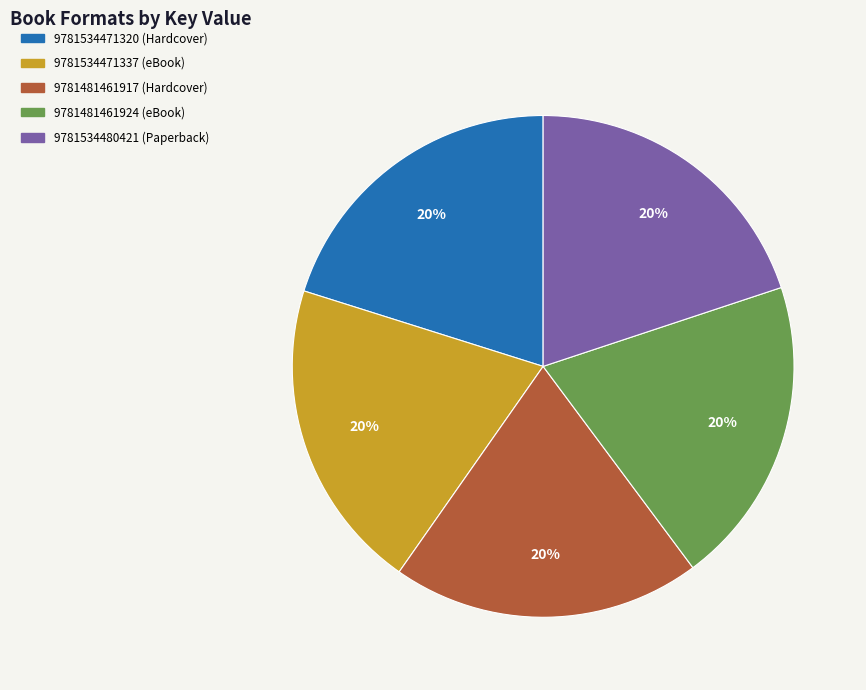

To the nearest percent, what is the average slice percentage?

20%